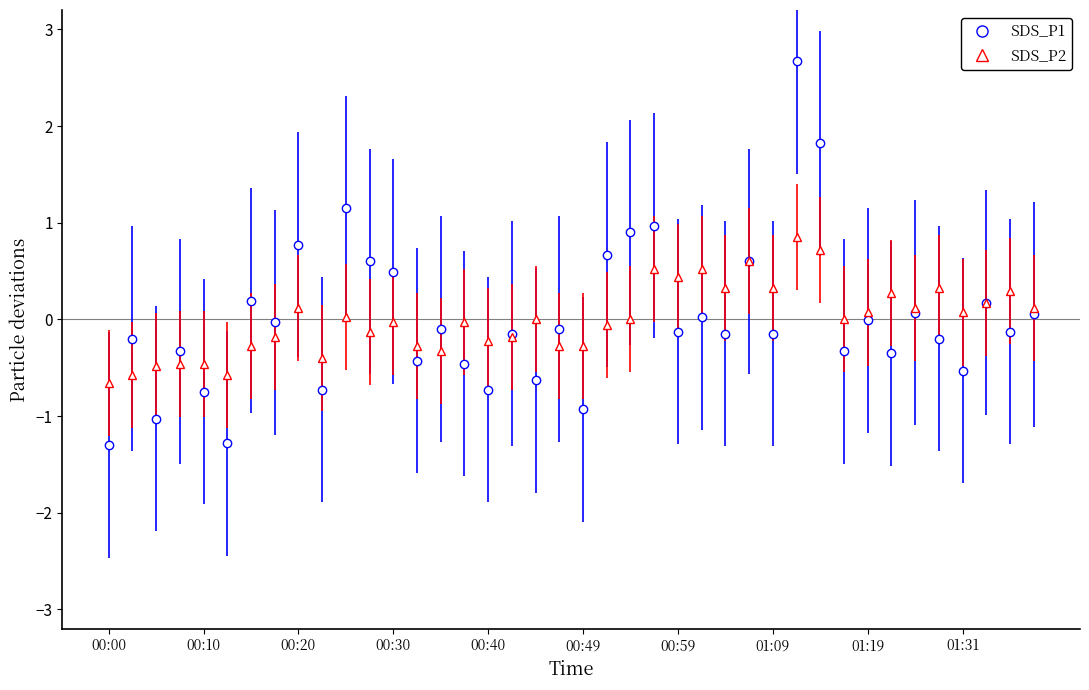

True or false: SDS_P1 has more than 1 interior local peaks.

True